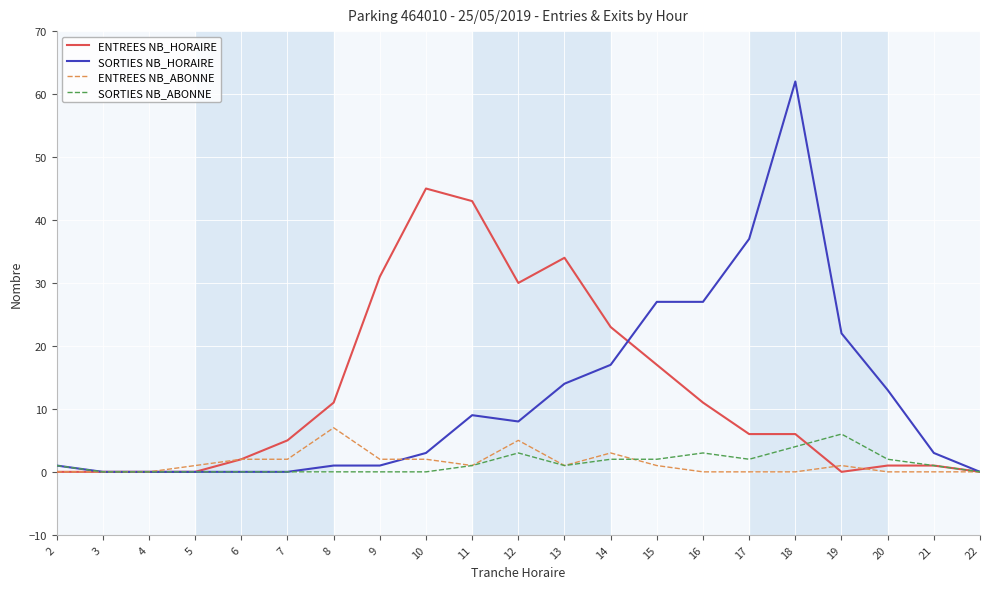

Is it true that SORTIES NB_ABONNE equals 0 at 4?

True